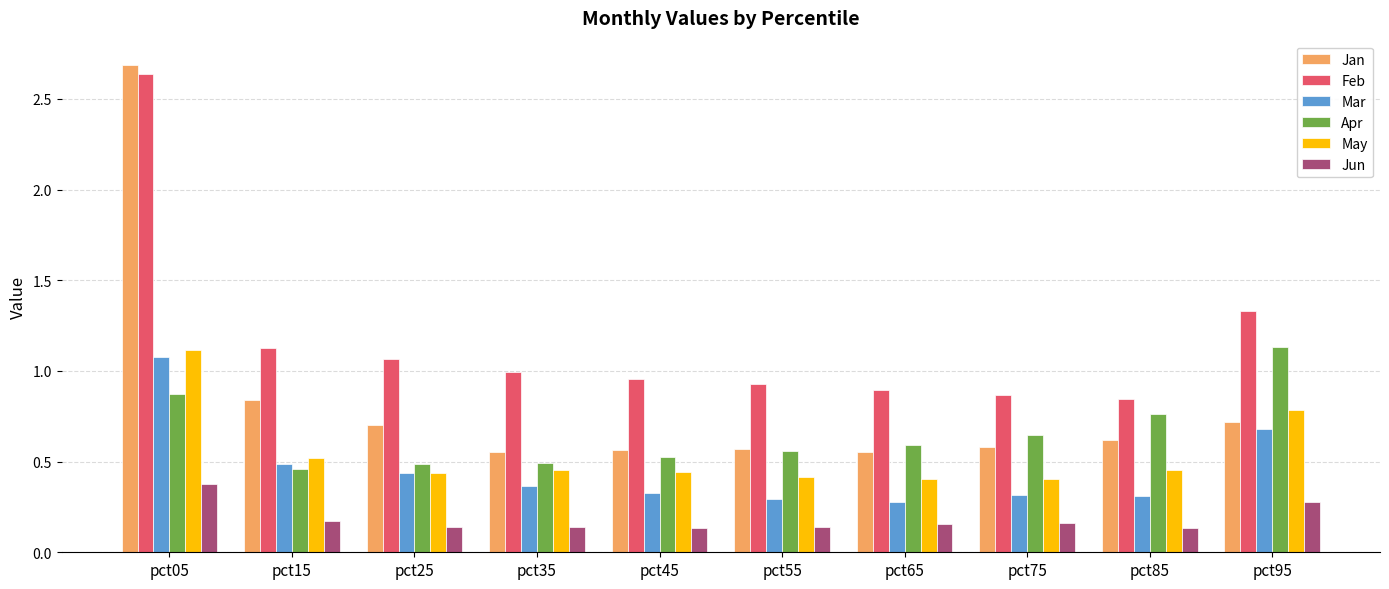

What is the sum of all Apr values?

6.5